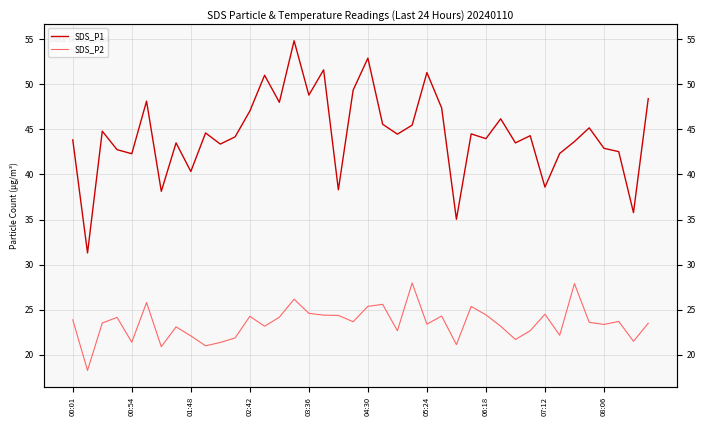

Where is SDS_P1 nearest to the value 43?

08:06